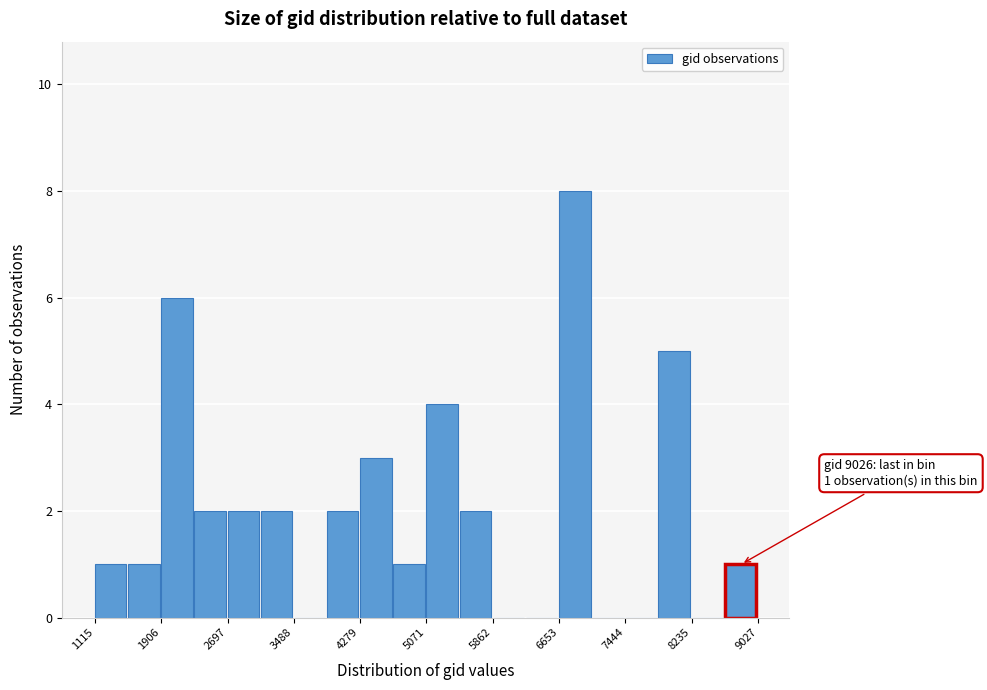

Around what value on the x-axis is the tallest bar? Give the approximate position of its centre, as read against the axis.

6800